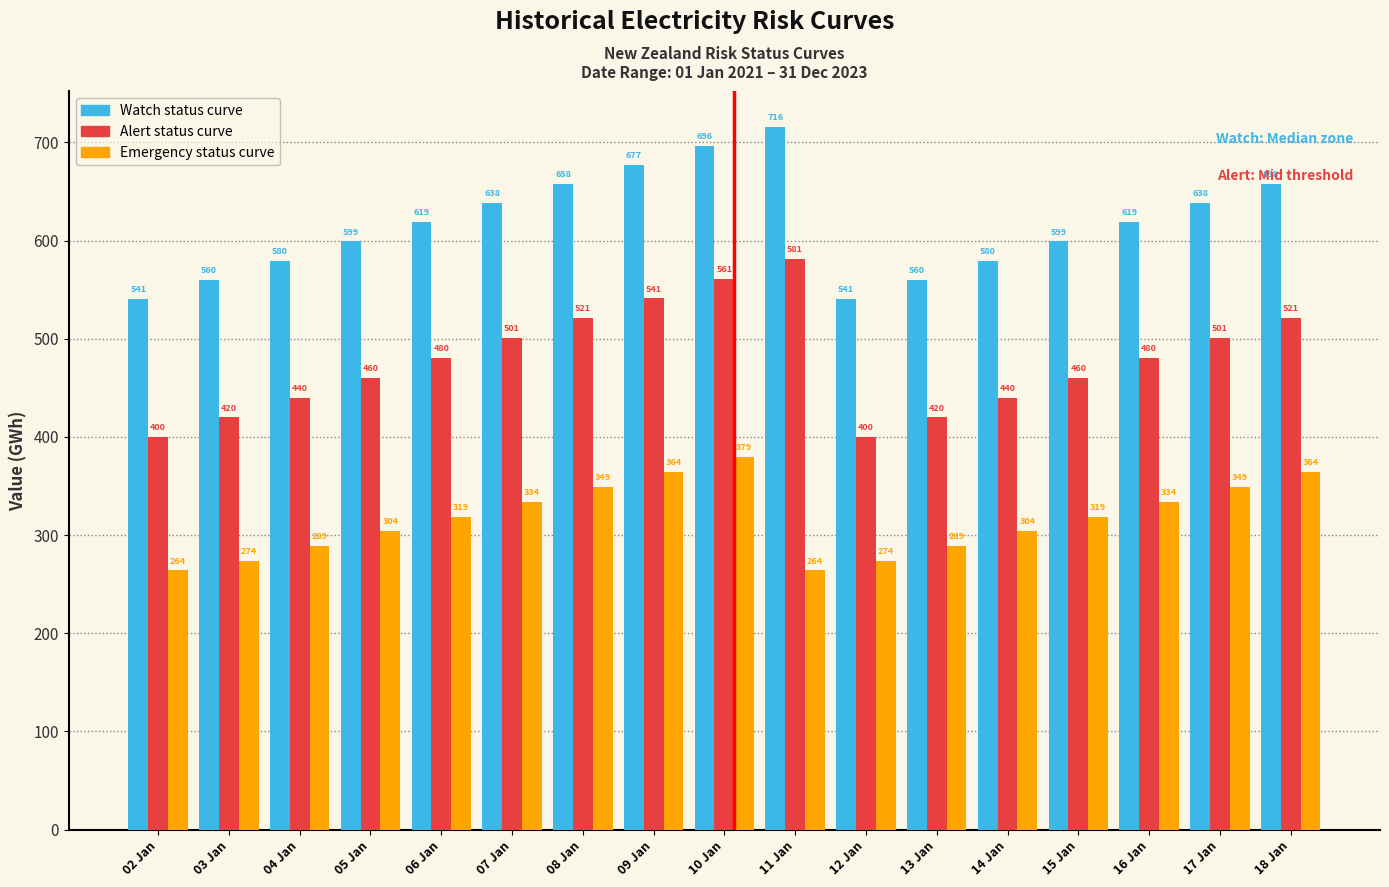

Rank the series by their maximum value, from highest to lowest.

Watch status curve, Alert status curve, Emergency status curve